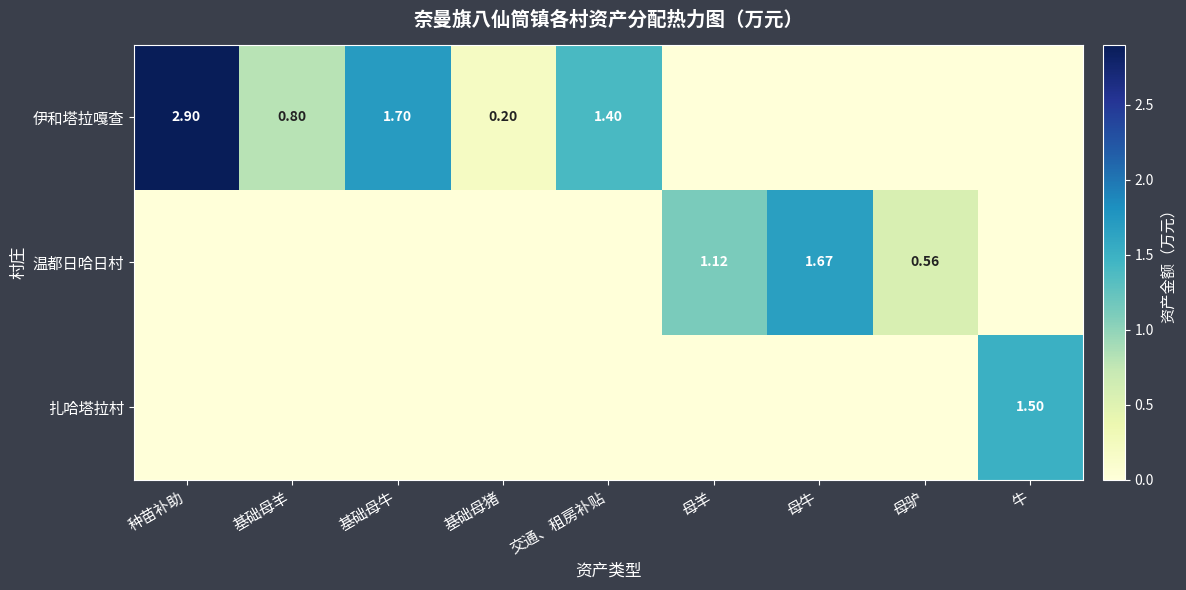

Between 基础母羊 and 母羊, which series saw the biggest shift?

温都日哈日村